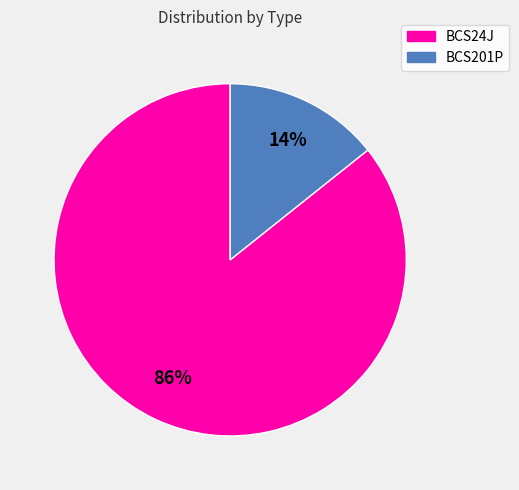

Count the number of slices in the pie.

2